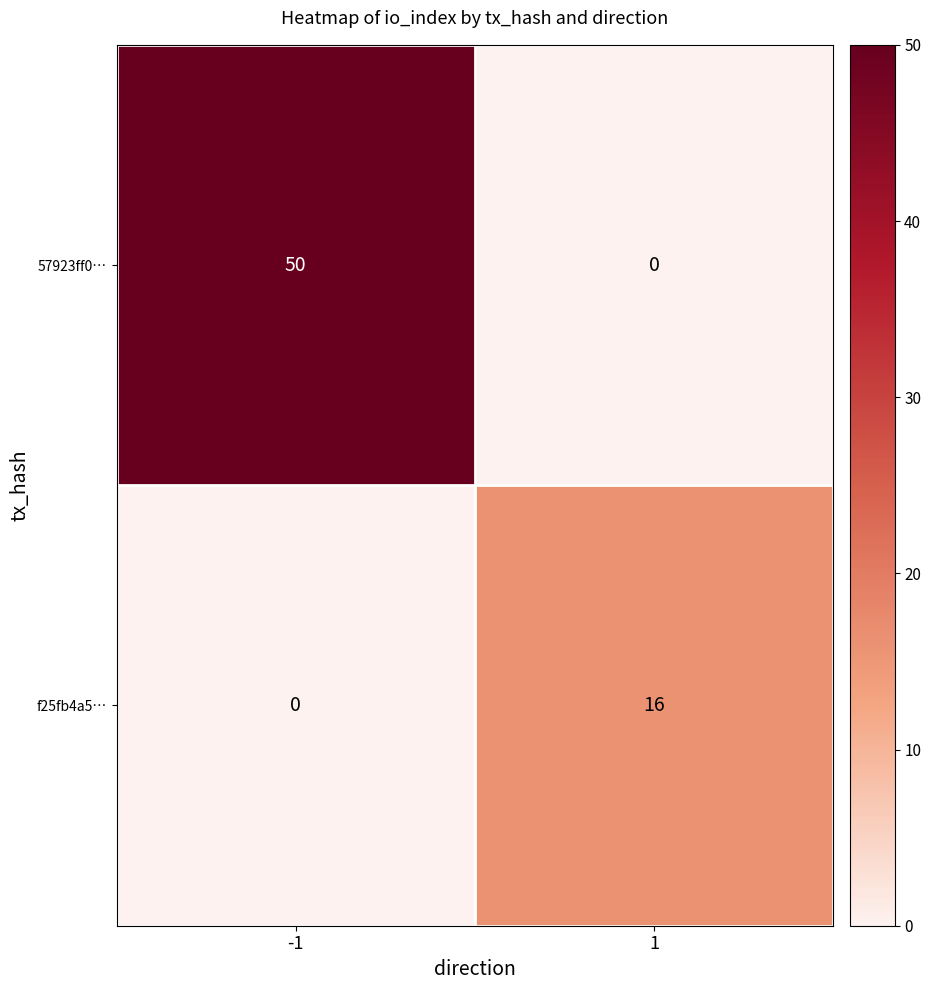

At 1, list the series in order from smallest to largest.

57923ff0…, f25fb4a5…